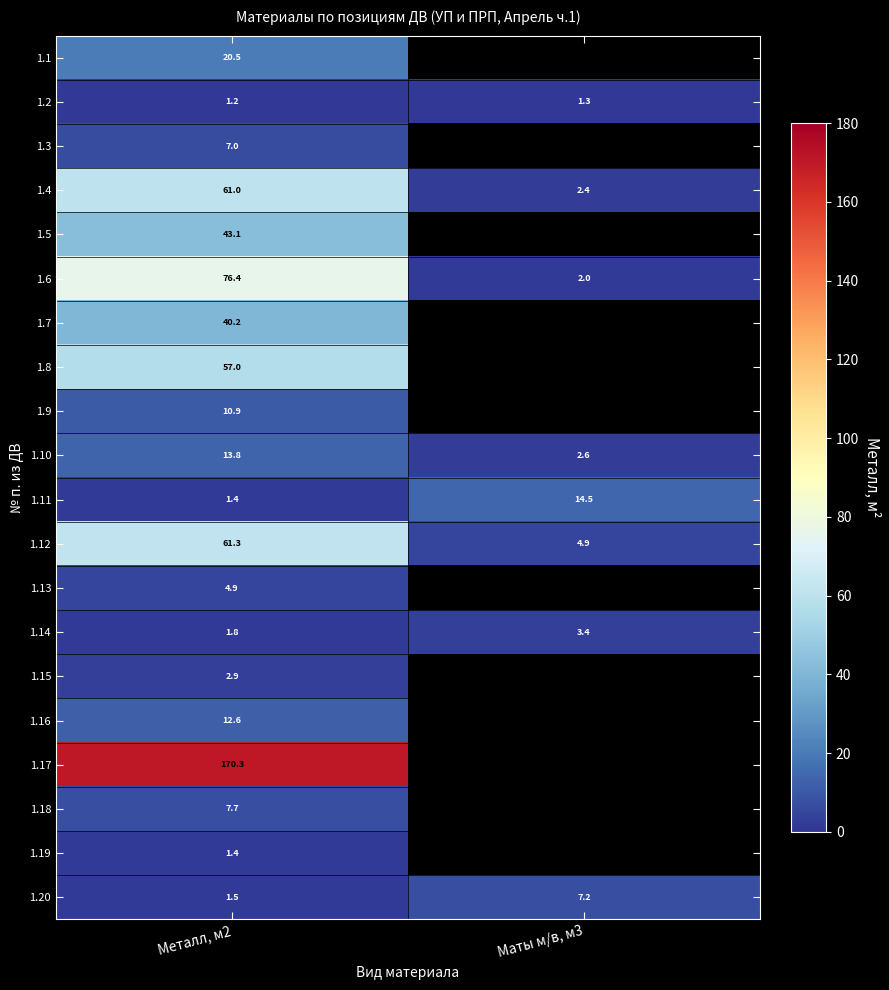

What is the greatest value displayed?

170.3